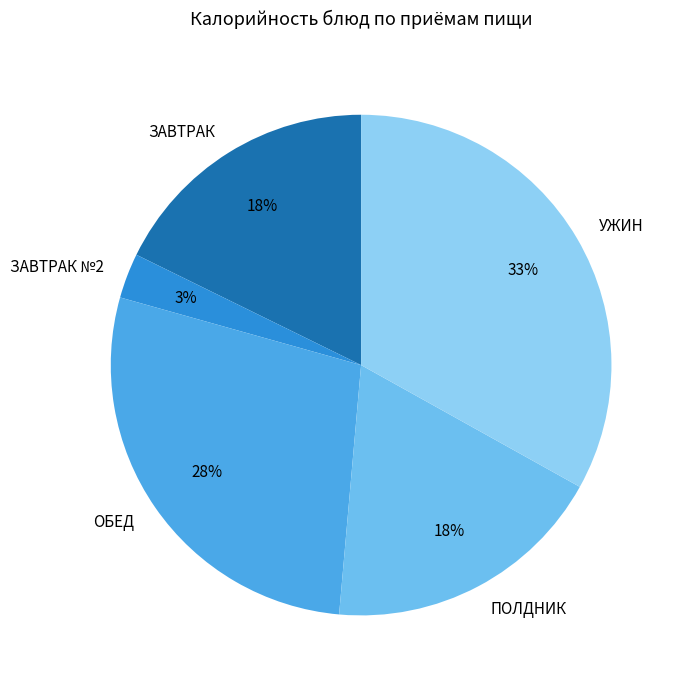

Count the number of slices in the pie.

5